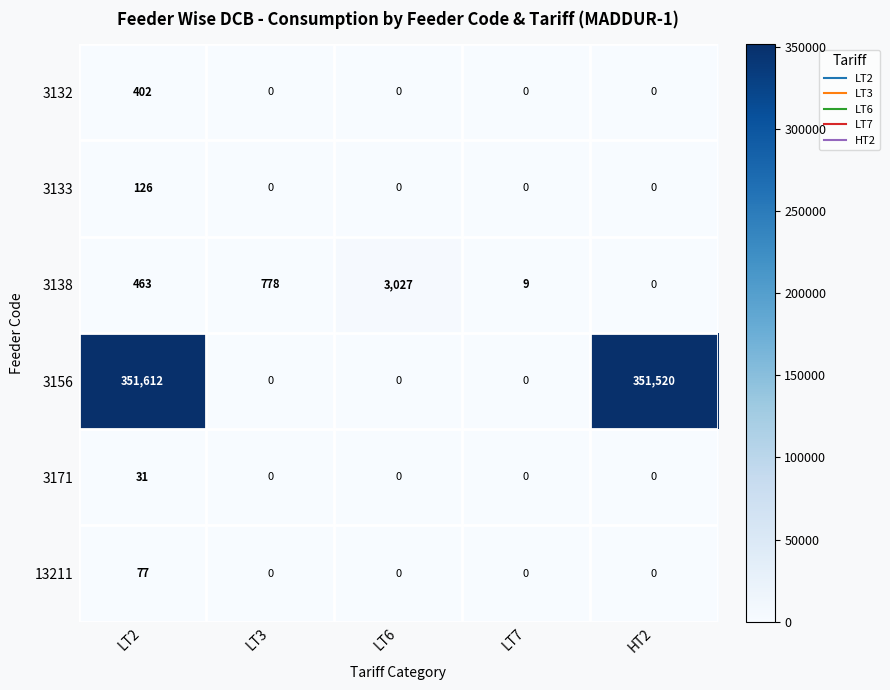

Reading right to left, list all the values displayed in this chart.

3132: HT2=0	LT7=0	LT6=0	LT3=0	LT2=402
3133: HT2=0	LT7=0	LT6=0	LT3=0	LT2=126
3138: HT2=0	LT7=9	LT6=3027	LT3=778	LT2=463
3156: HT2=351520	LT7=0	LT6=0	LT3=0	LT2=351612
3171: HT2=0	LT7=0	LT6=0	LT3=0	LT2=31
13211: HT2=0	LT7=0	LT6=0	LT3=0	LT2=77